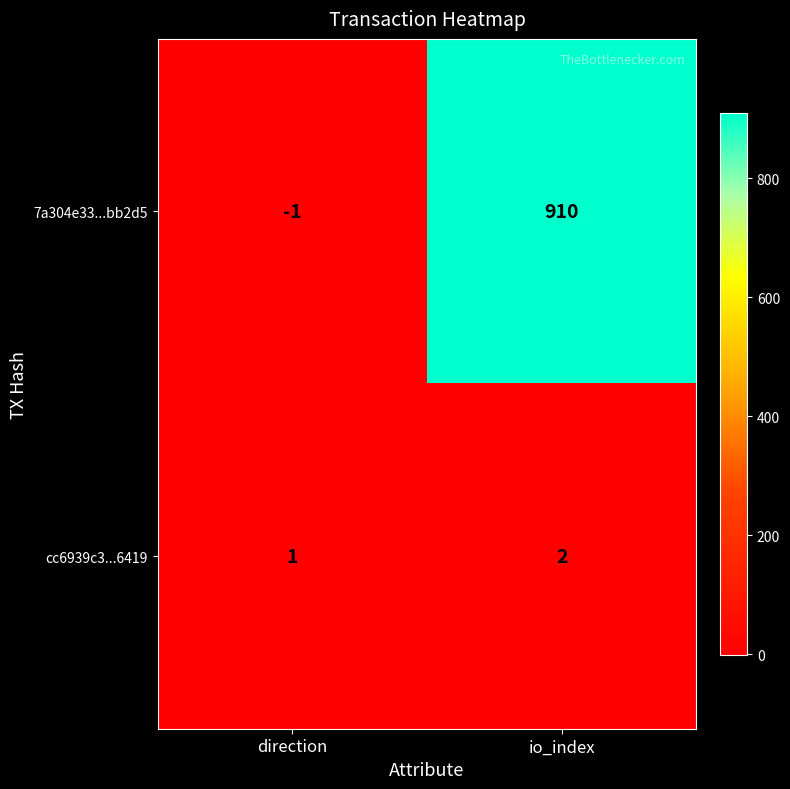

Reading left to right, what are all the values shown in this chart?

7a304e33...bb2d5: -1	910
cc6939c3...6419: 1	2